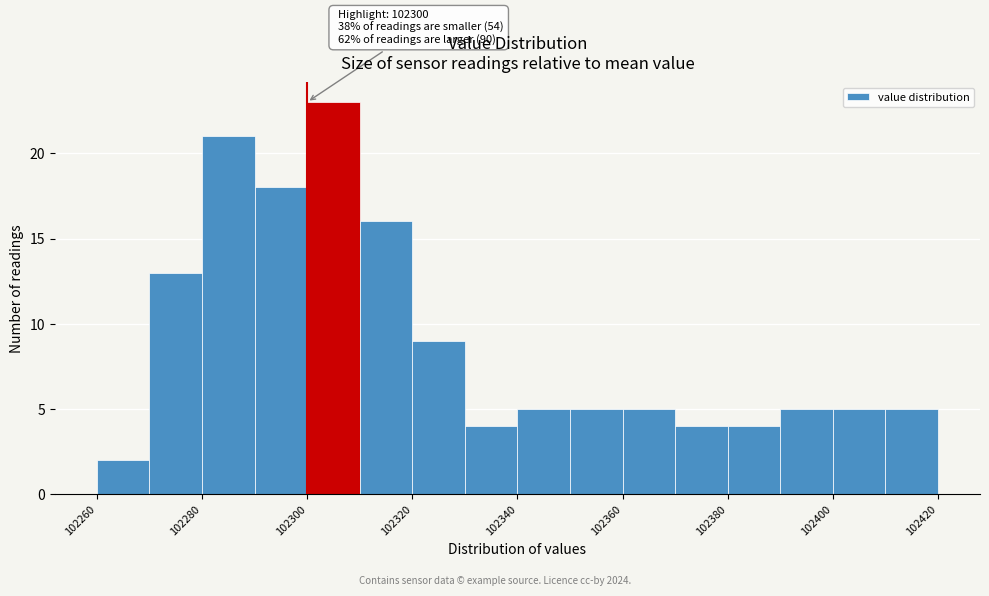

Over which range of the x-axis is the bar tallest?

102300 to 102310